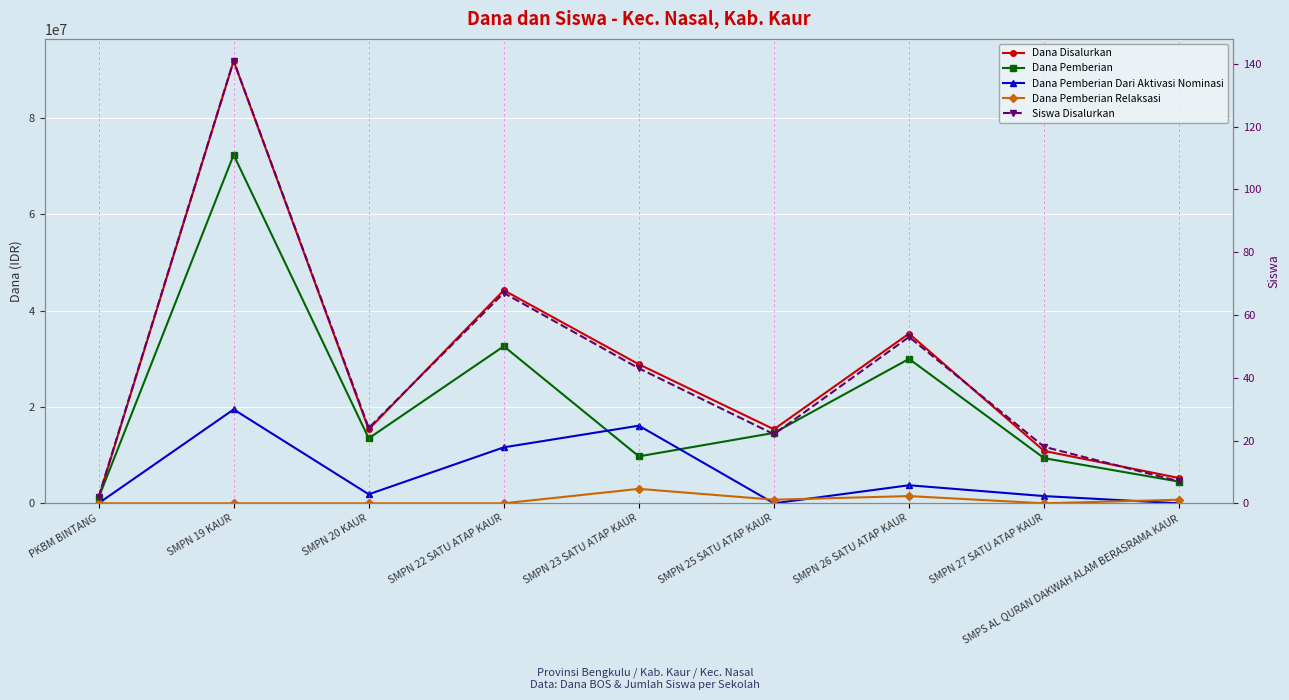

Which series has the largest total across all categories?

Dana Disalurkan